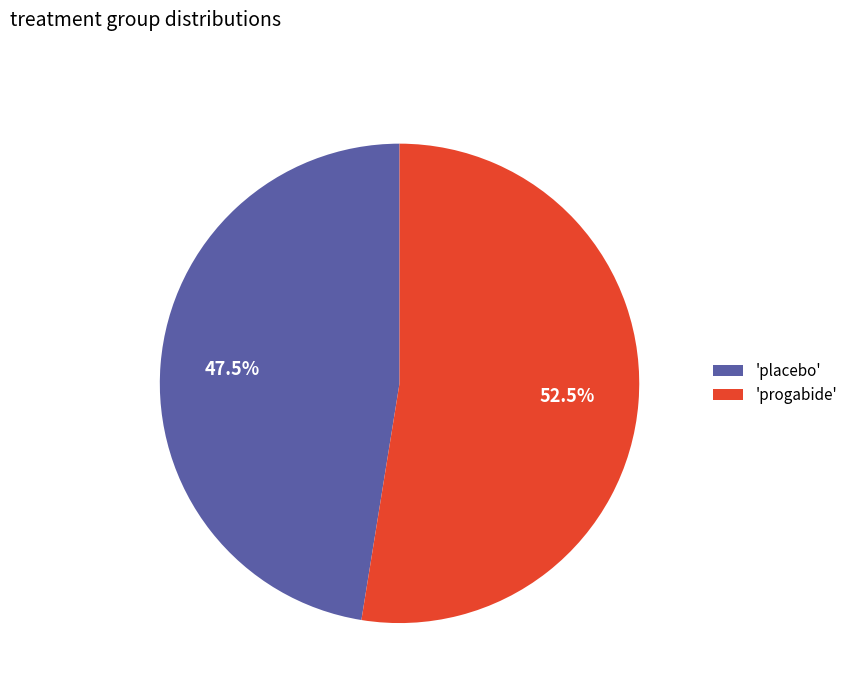

What percentage is NOT represented by 'placebo'?

52.5%